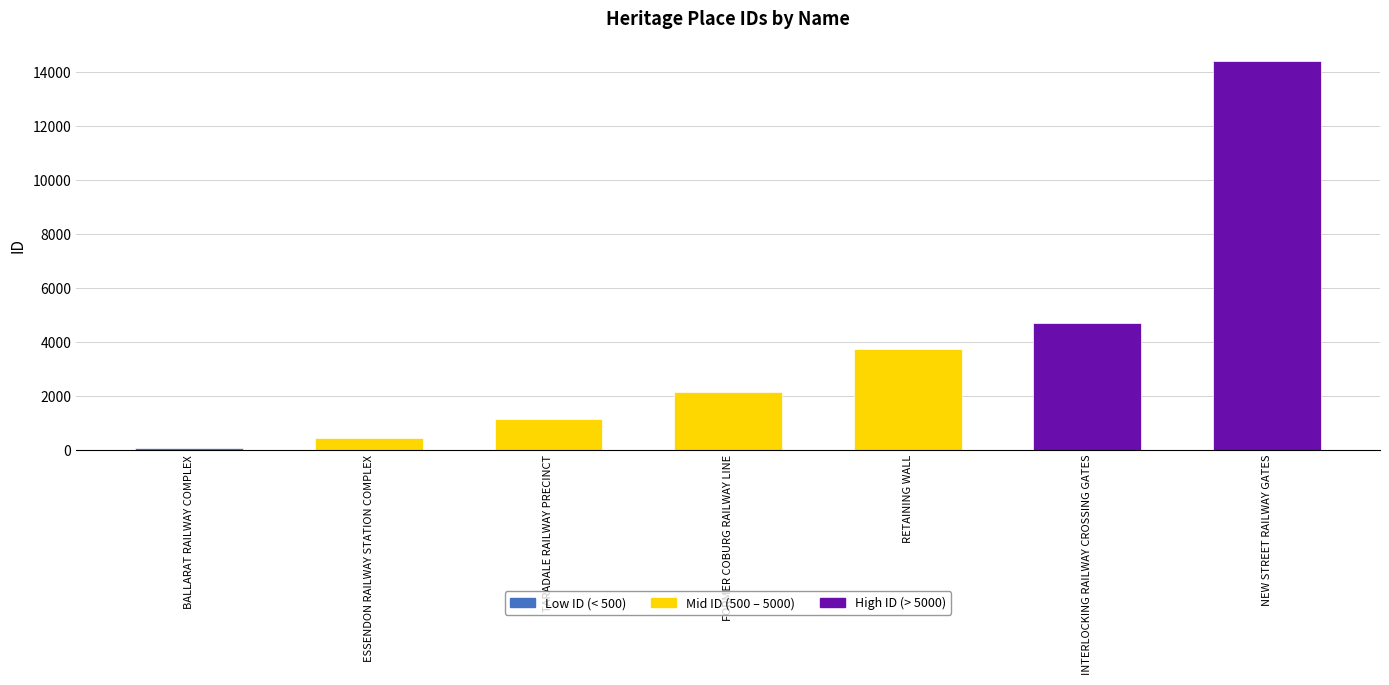

Reading left to right, list all the values displayed in this chart.

BALLARAT RAILWAY COMPLEX=68	ESSENDON RAILWAY STATION COMPLEX=438	TARADALE RAILWAY PRECINCT=1144	FORMER COBURG RAILWAY LINE=2135	RETAINING WALL=3722	INTERLOCKING RAILWAY CROSSING GATES=4675	NEW STREET RAILWAY GATES=14419